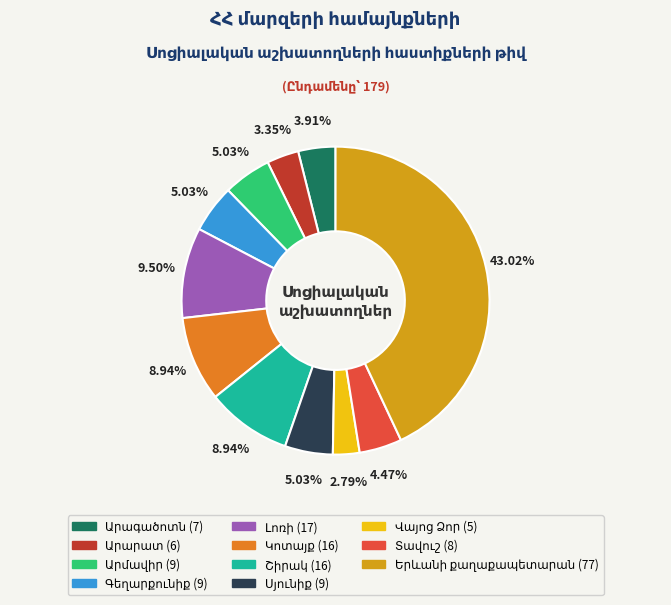

Is there a majority slice in this chart?

No